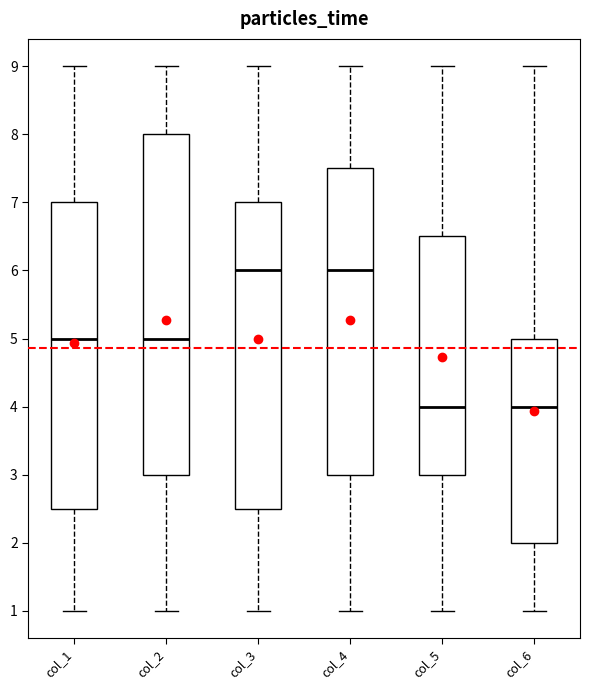

Reading left to right, read every box against the y-axis: the position of its median line, the range the box covers, and the ends of its whiskers. The values are not printed on the chart, so give them approximately, as read against the axis.

col_1: median 5.0, box 2.5 to 7.0, whiskers 1.0 to 9.0
col_2: median 5.0, box 3.0 to 8.0, whiskers 1.0 to 9.0
col_3: median 6.0, box 2.5 to 7.0, whiskers 1.0 to 9.0
col_4: median 6.0, box 3.0 to 7.5, whiskers 1.0 to 9.0
col_5: median 4.0, box 3.0 to 6.5, whiskers 1.0 to 9.0
col_6: median 4.0, box 2.0 to 5.0, whiskers 1.0 to 9.0